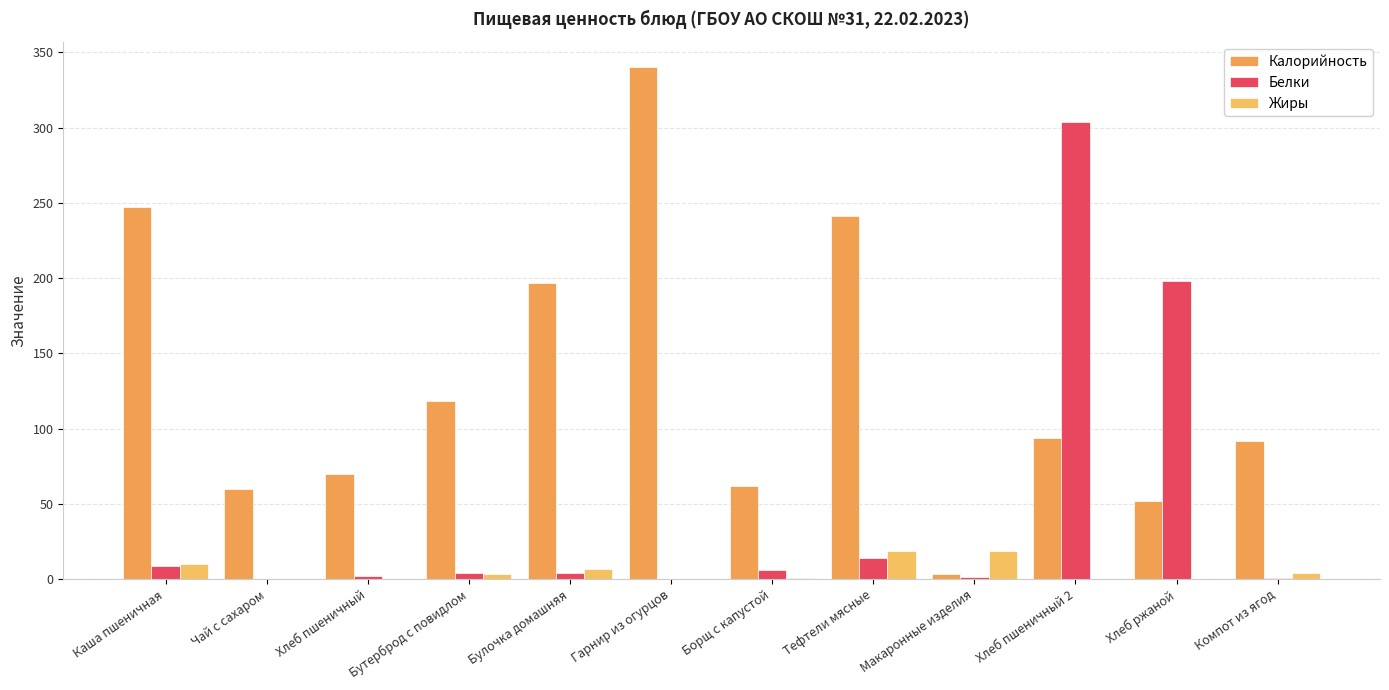

Does the chart contain stacked bars?

No